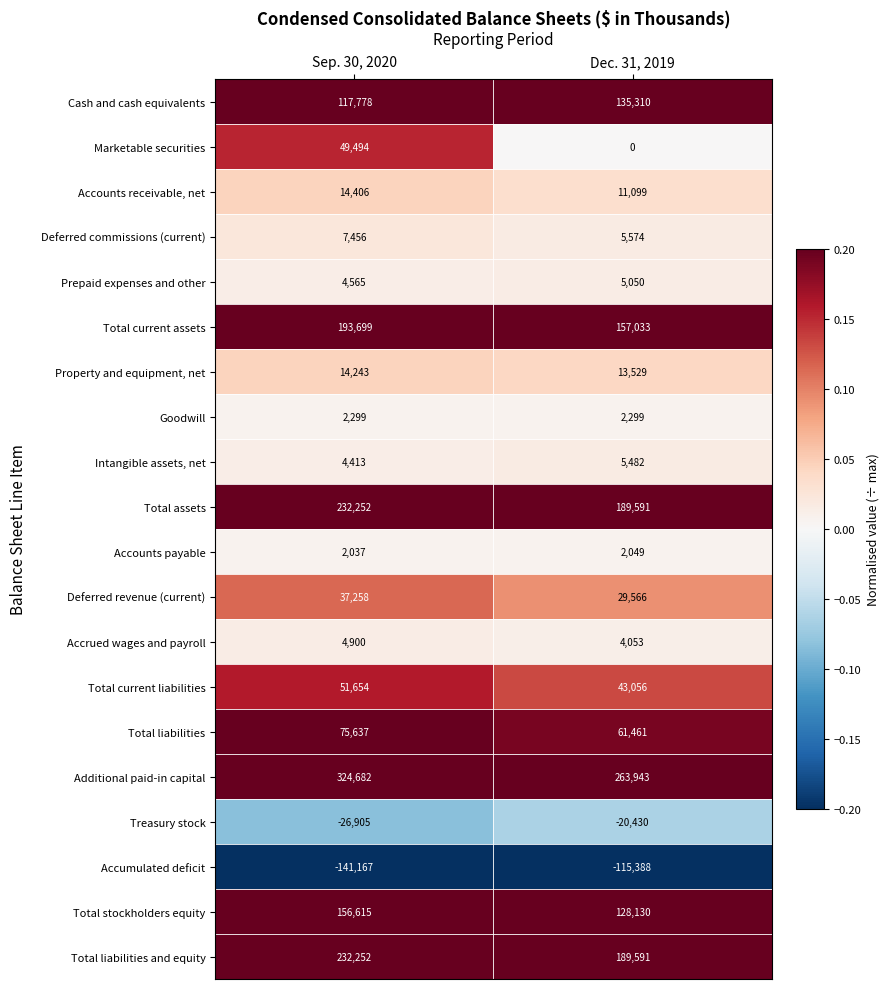

Rank the categories by Accounts payable value from lowest to highest.

Sep. 30, 2020, Dec. 31, 2019